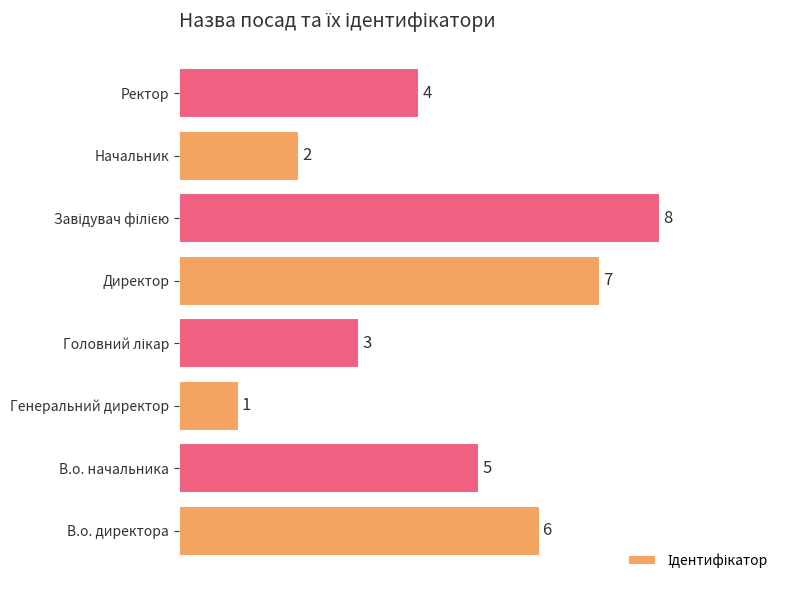

True or false: the data shows 7 at Директор.

True